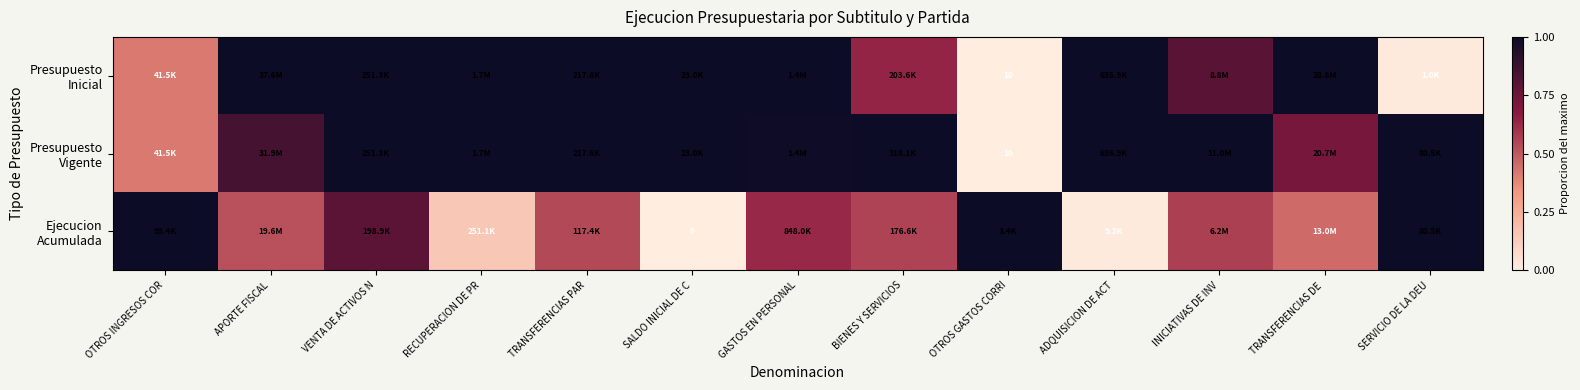

What is the greatest value displayed?

1.0